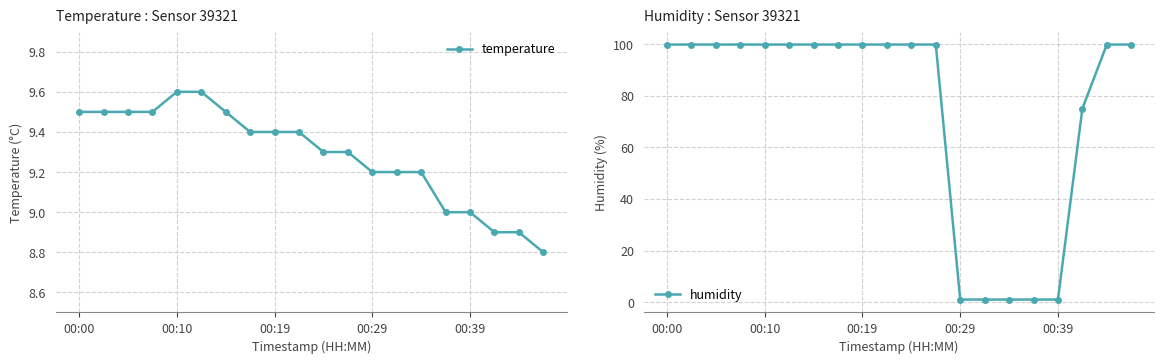

What is the maximum value for humidity?

99.9